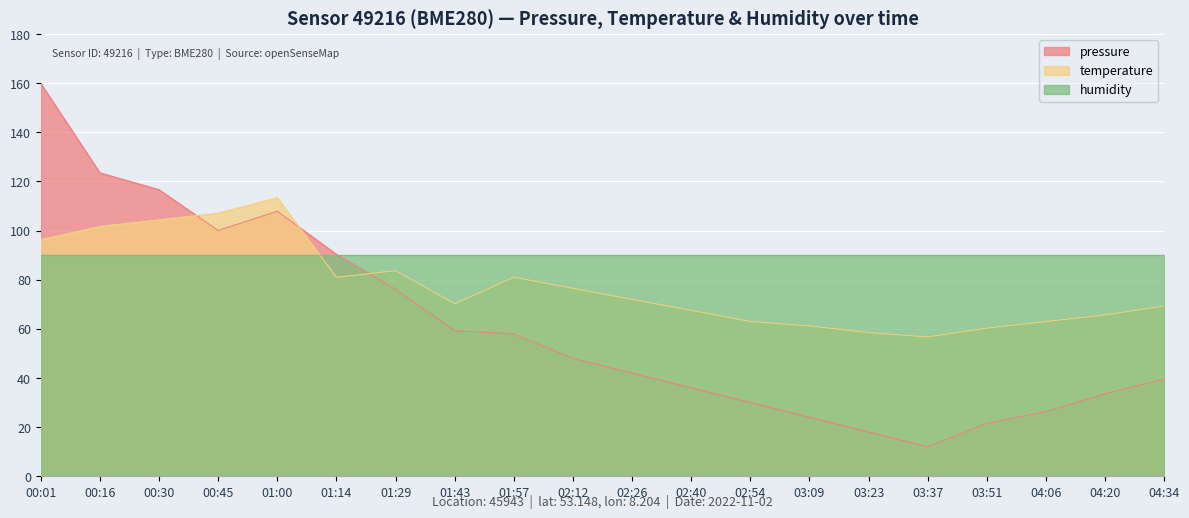

Between 01:14 and 03:23, which series saw the biggest shift?

pressure